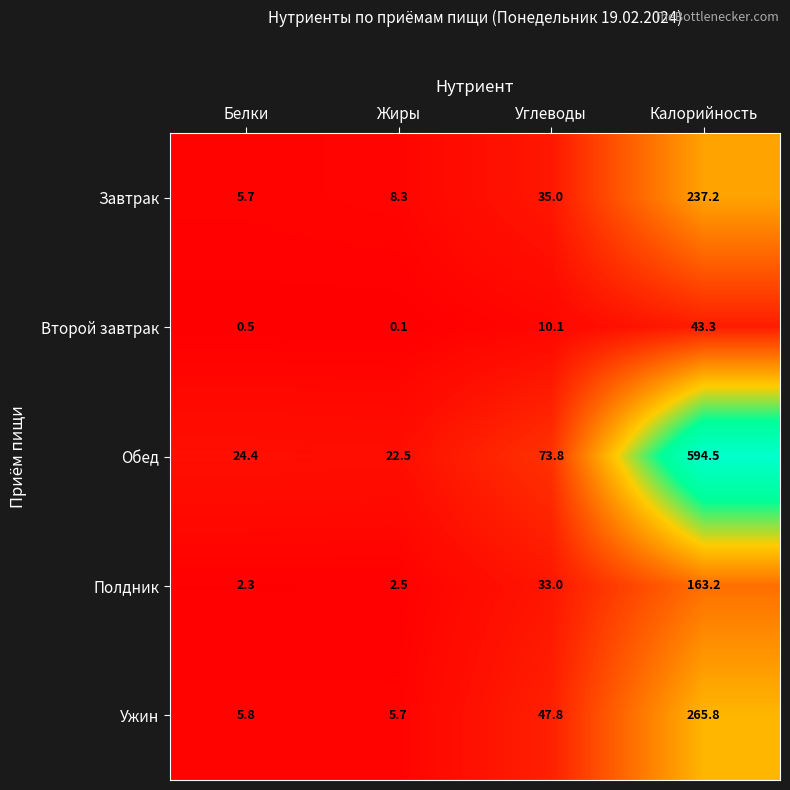

Rank the series by their maximum value, from highest to lowest.

Обед, Ужин, Завтрак, Полдник, Второй завтрак